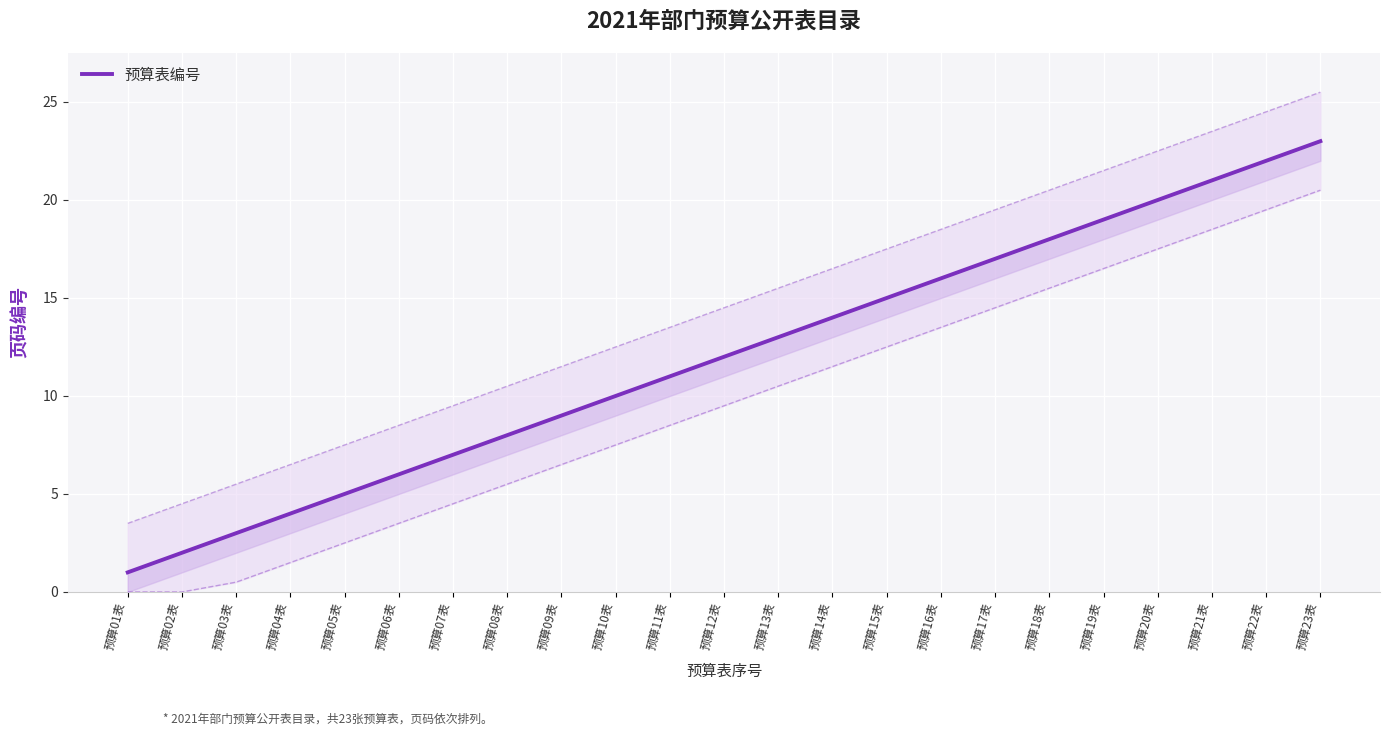

How many lines are shown in the chart?

1